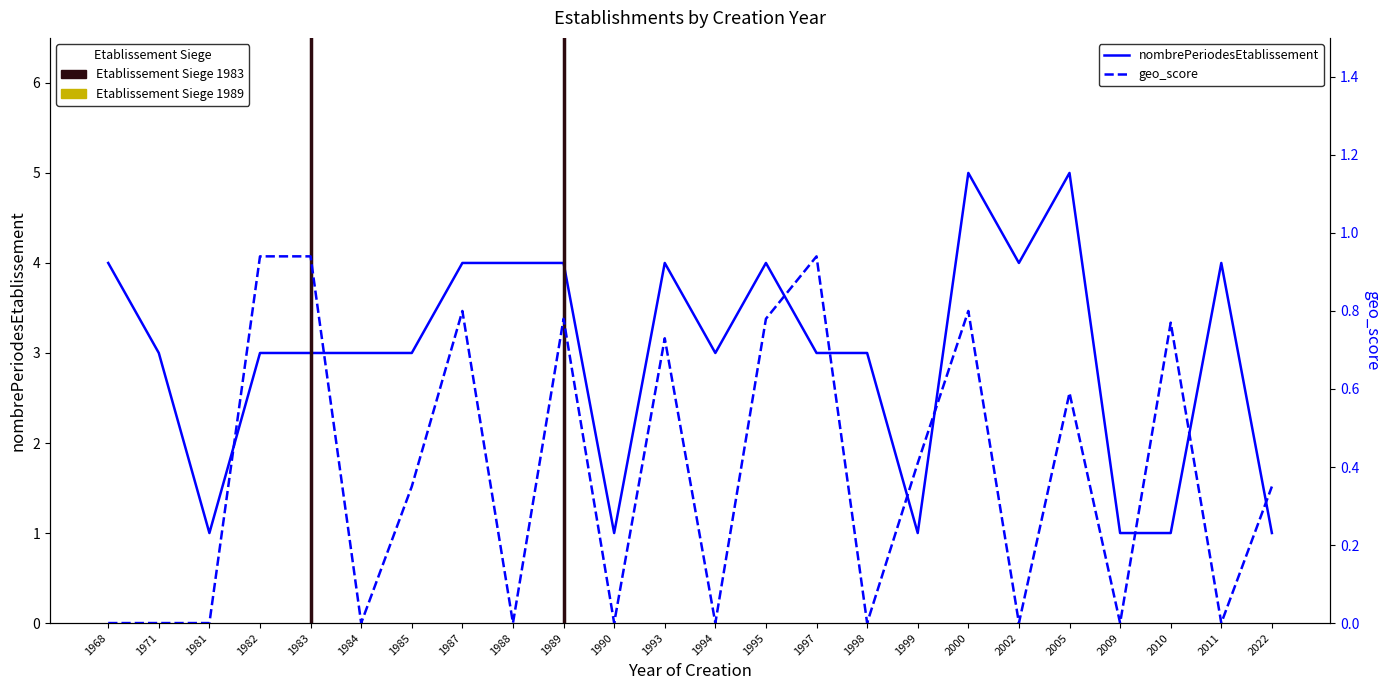

What is the lowest value of the nombrePeriodesEtablissement series?

1.0